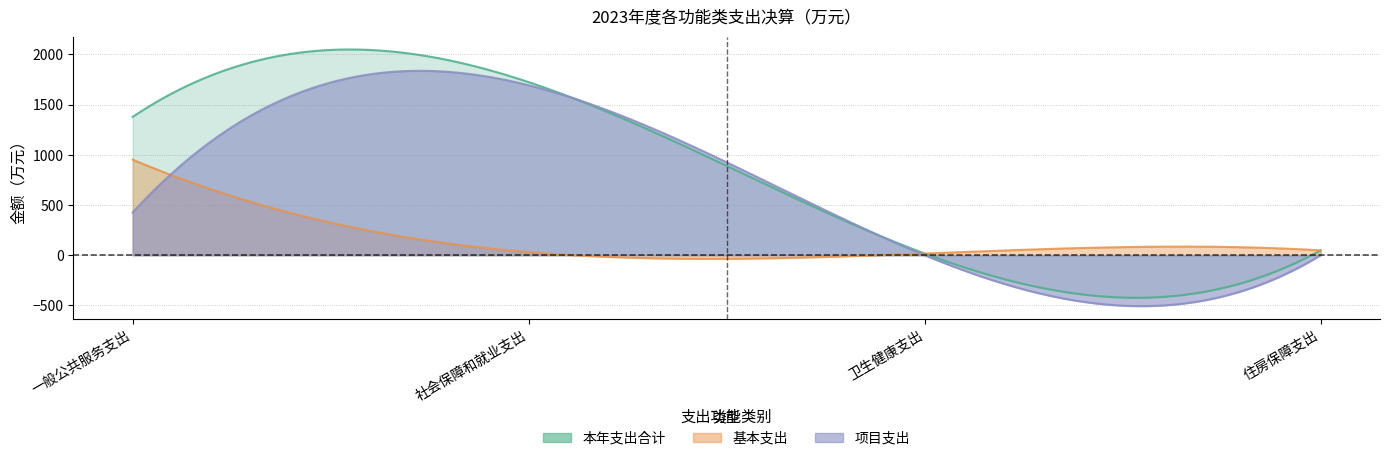

Reading right to left, list all the values displayed in this chart.

本年支出合计: 住房保障支出=48.2	卫生健康支出=16.9	社会保障和就业支出=1723.5	一般公共服务支出=1377.9
基本支出: 住房保障支出=48.2	卫生健康支出=16.9	社会保障和就业支出=31.1	一般公共服务支出=951.4
项目支出: 住房保障支出=0.0	卫生健康支出=0.0	社会保障和就业支出=1692.5	一般公共服务支出=426.5